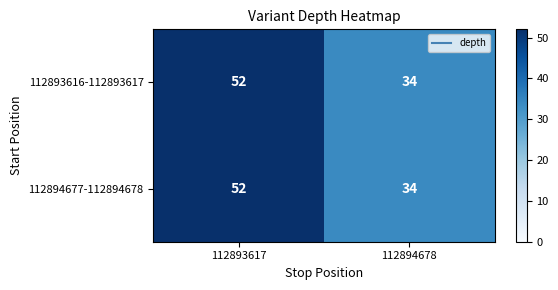

How many series are shown in this chart?

2